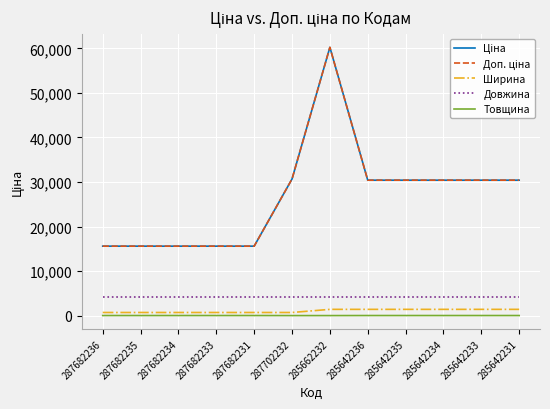

Which series has the largest total across all categories?

Ціна